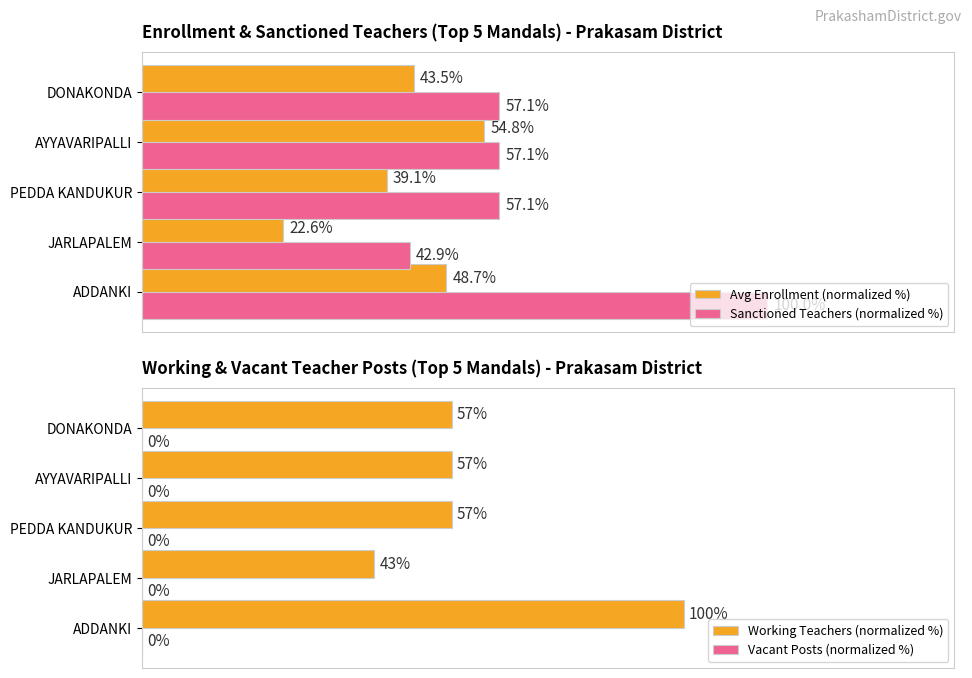

Which category has the lowest value in the Working Teachers (normalized %) series?

JARLAPALEM